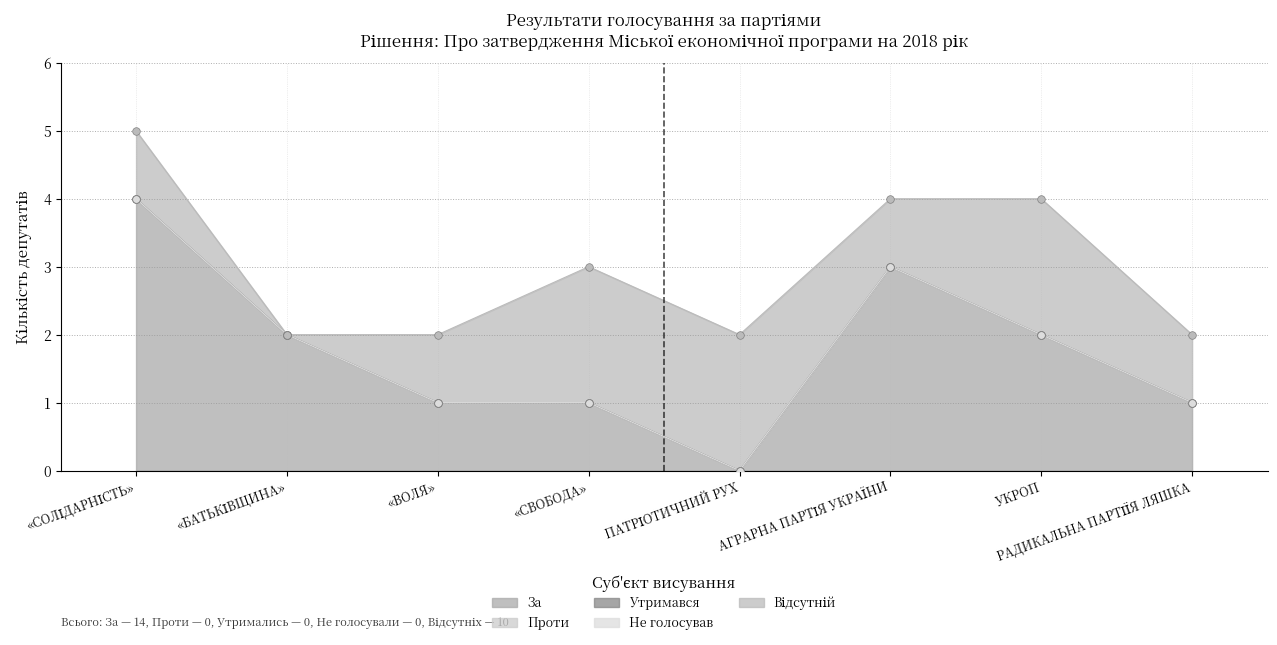

Which series has the largest total across all categories?

За